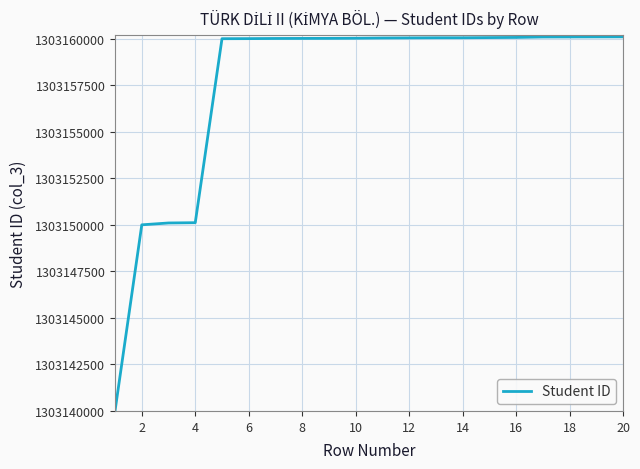

What is the maximum value shown in the chart?

1303160108